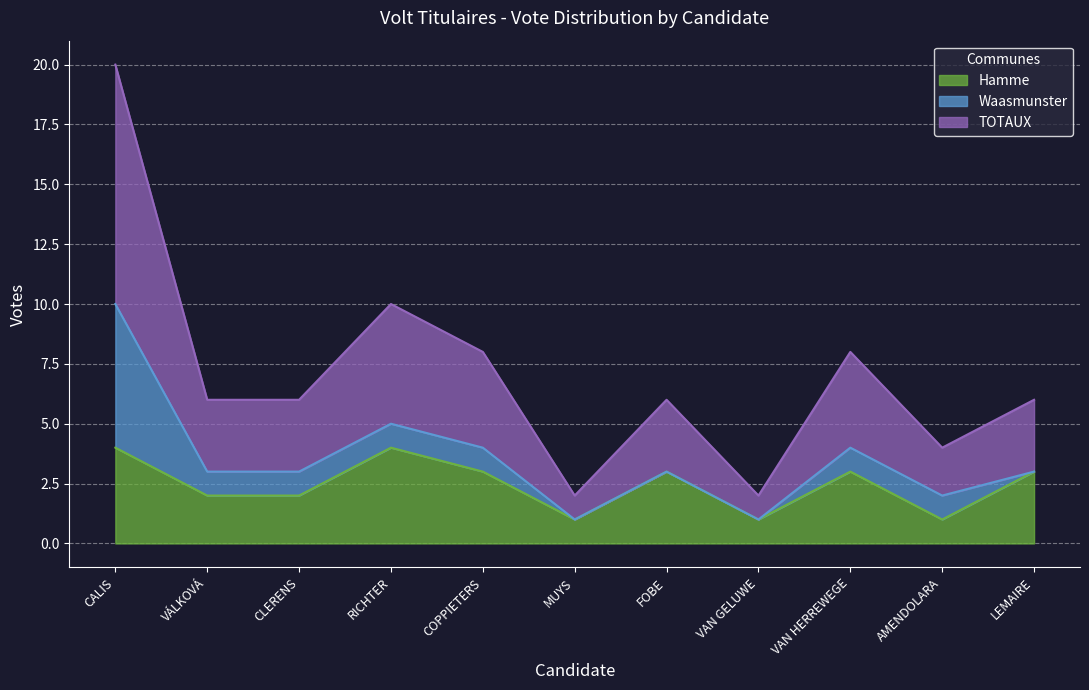

What is the value of the Hamme point at the 9th from the left?

3